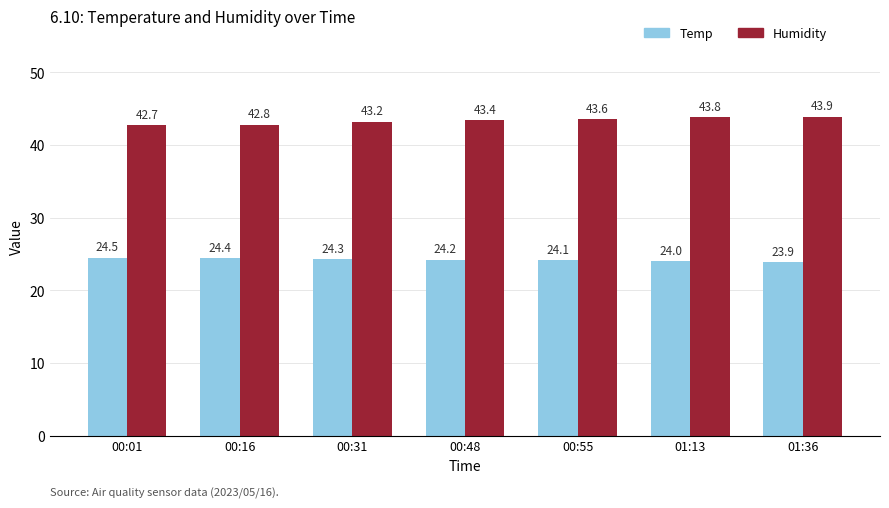

What position from the right is 00:48?

4